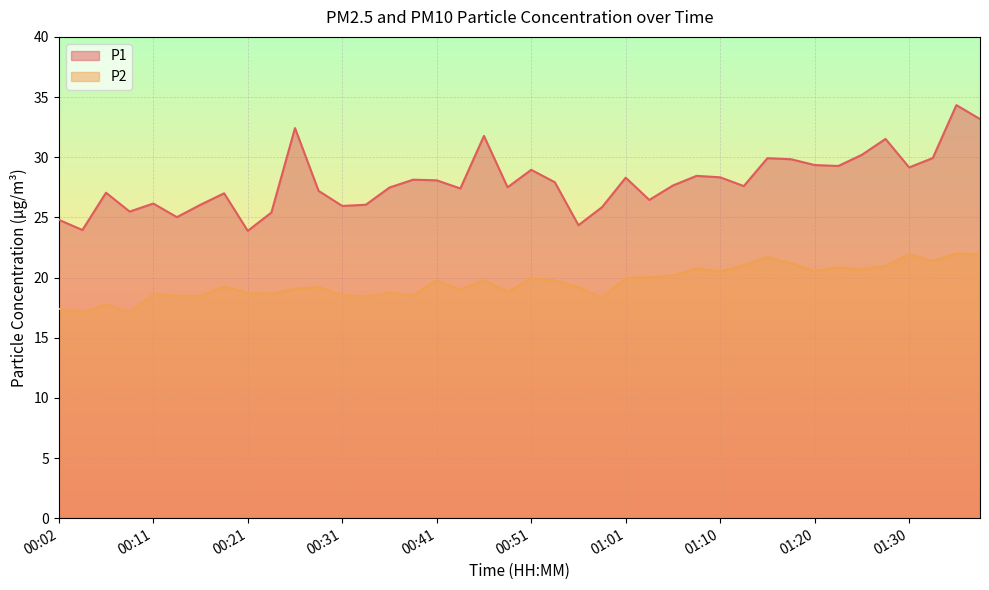

What is the difference between the P2 values at 00:31 and 00:26?

0.5